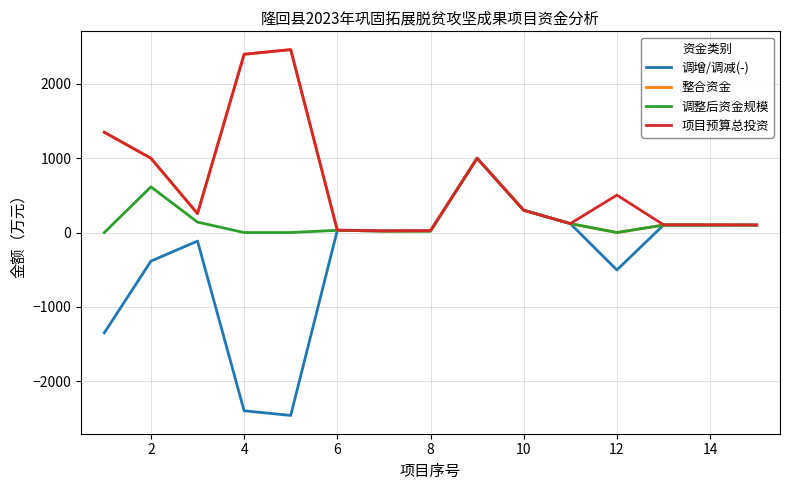

Reading right to left, extract all data points from this chart.

调增/调减(-): 100.0	100.0	100.0	-504.0	120.0	300.0	1000.0	20.0	20.0	30.0	-2462.4	-2400.0	-115.0	-385.0	-1350.0
整合资金: 100.0	100.0	100.0	0.0	120.0	300.0	1000.0	20.0	20.0	30.0	2462.4	2400.0	255.0	1000.0	1350.0
调整后资金规模: 100.0	100.0	100.0	0.0	120.0	300.0	1000.0	20.0	20.0	30.0	0.0	0.0	140.0	615.0	0.0
项目预算总投资: 103.0	104.8	105.0	504.0	120.0	300.0	1000.0	26.6	22.6	32.2	2462.4	2400.0	255.0	1000.0	1350.0